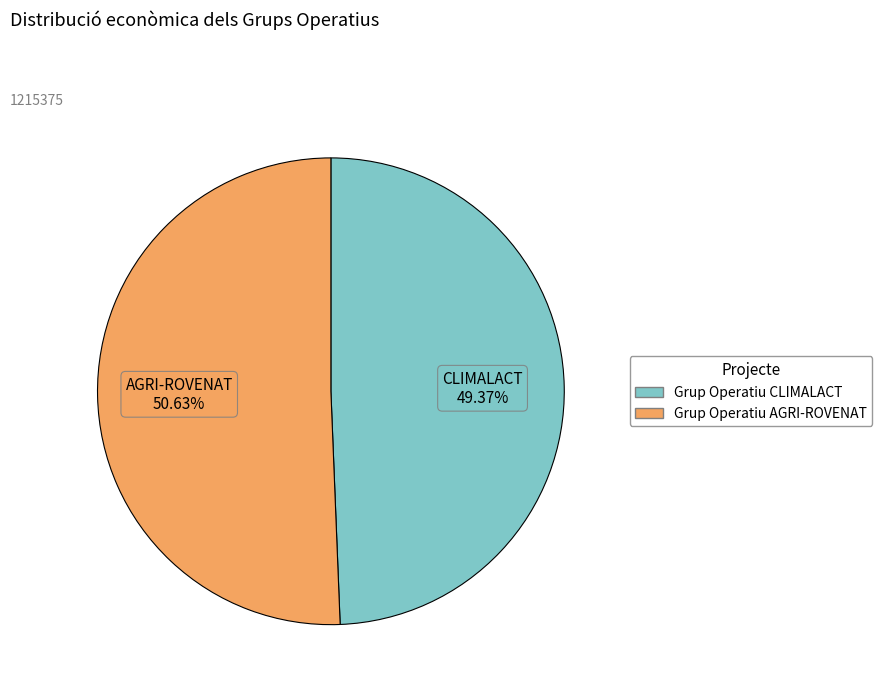

Combined, what portion of the pie is Grup Operatiu AGRI-ROVENAT and Grup Operatiu CLIMALACT?

100.0%